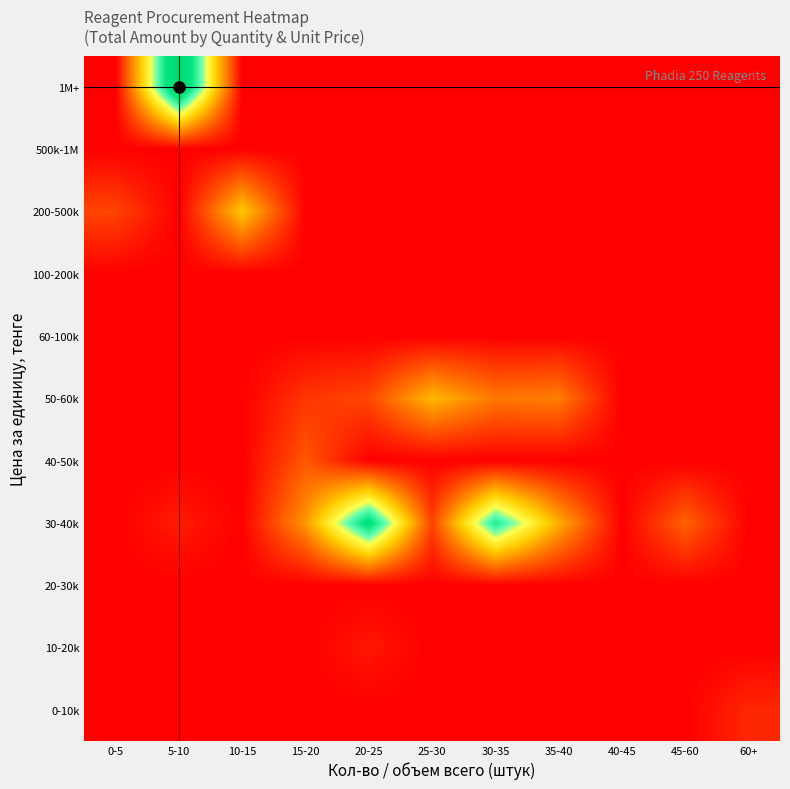

Between 0-5 and 10-15, which is larger?

0-5